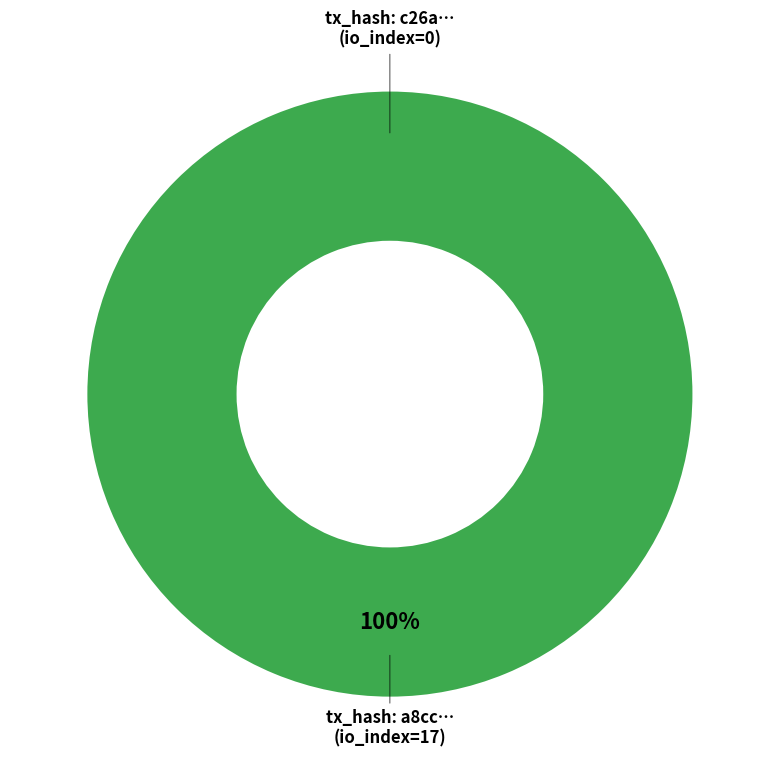

Between tx_index_17 and tx_index_0, which is larger?

tx_index_17